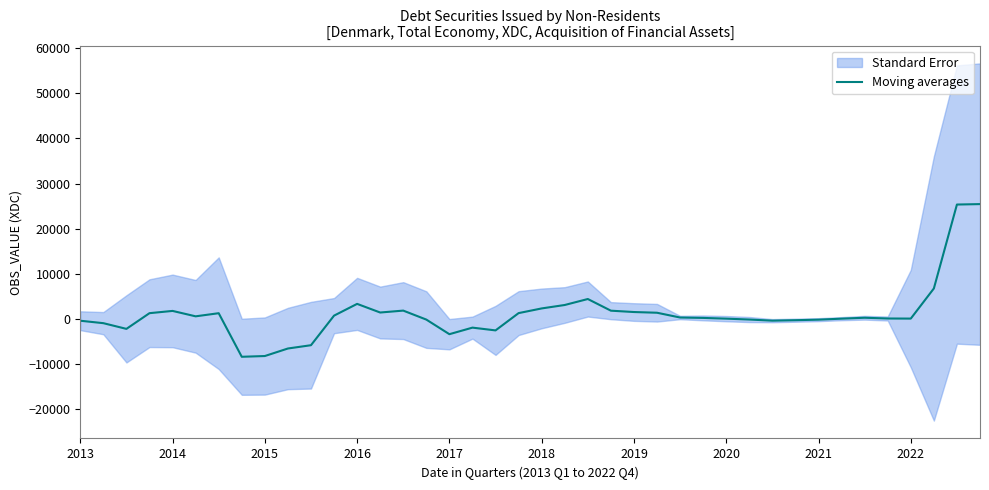

What is the lowest value of the Moving averages series?

-8349.5